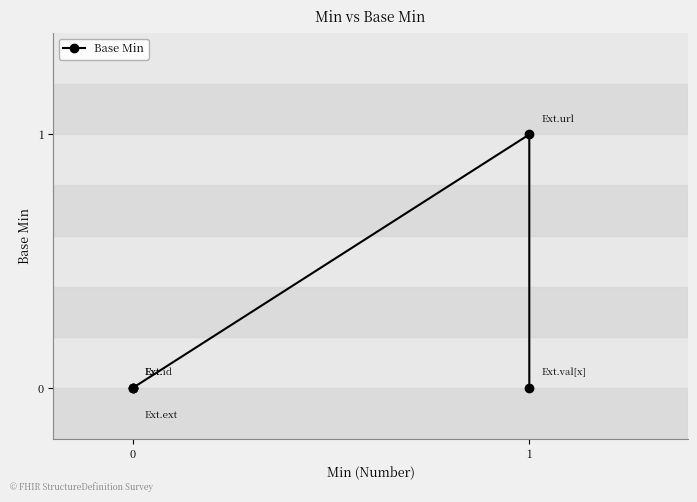

What is the greatest value displayed?

1